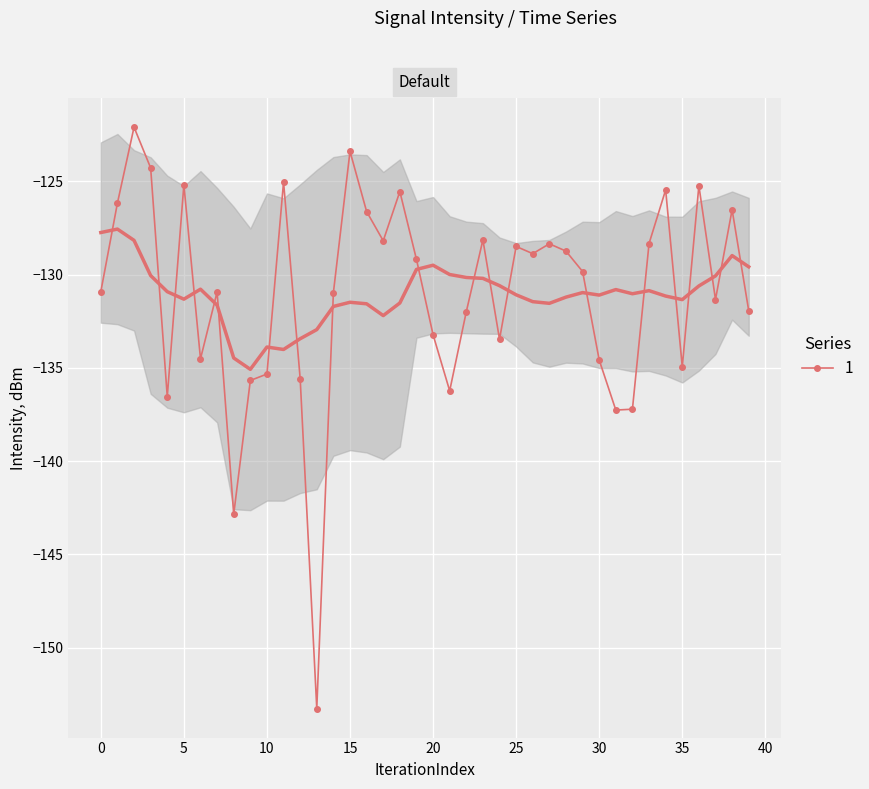

What is the difference between the values at 36 and 30?

9.3